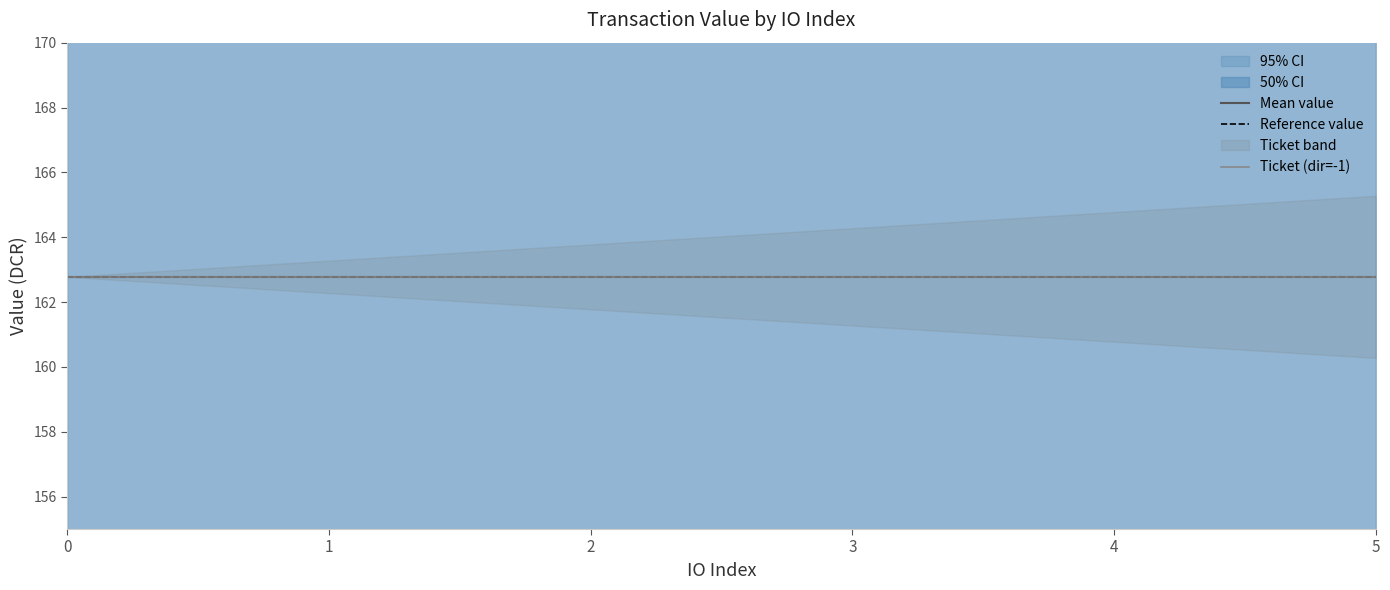

What is the value of the Regular_value point at the 3rd from the left?

162.8